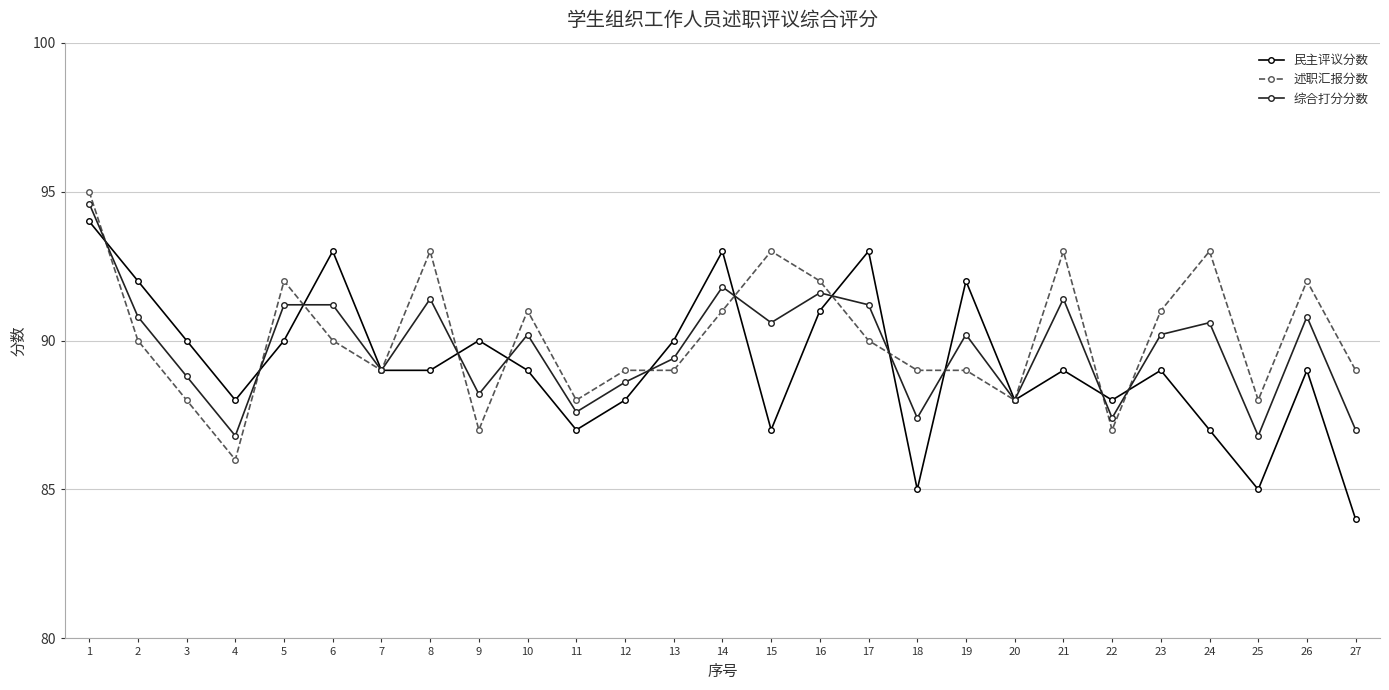

Where do 综合打分分数 and 民主评议分数 first cross each other?

1 and 2